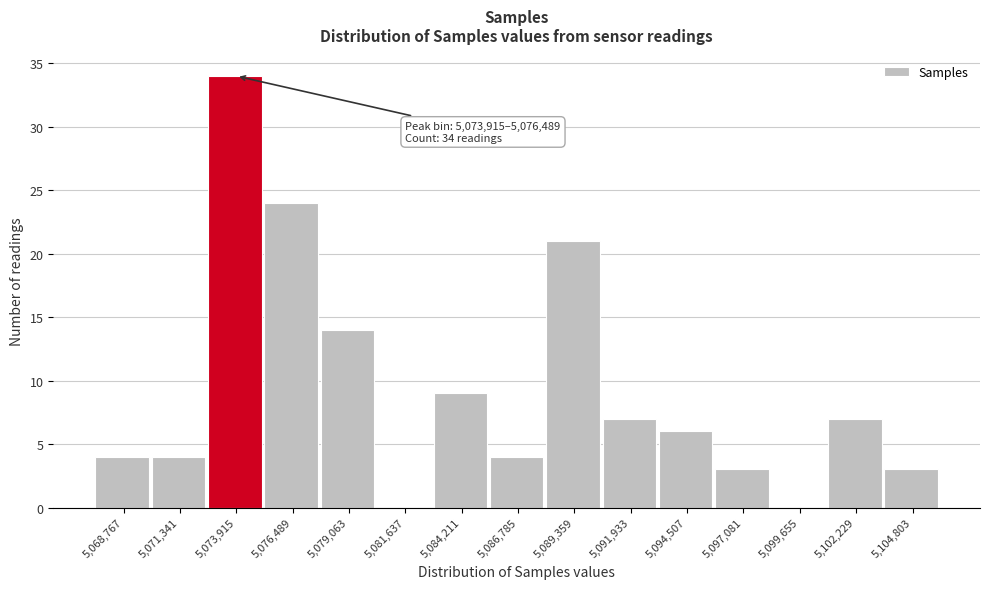

Reading right to left, list all the values displayed in this chart.

5,104,803=3	5,102,229=7	5,099,655=0	5,097,081=3	5,094,507=6	5,091,933=7	5,089,359=21	5,086,785=4	5,084,211=9	5,081,637=0	5,079,063=14	5,076,489=24	5,073,915=34	5,071,341=4	5,068,767=4